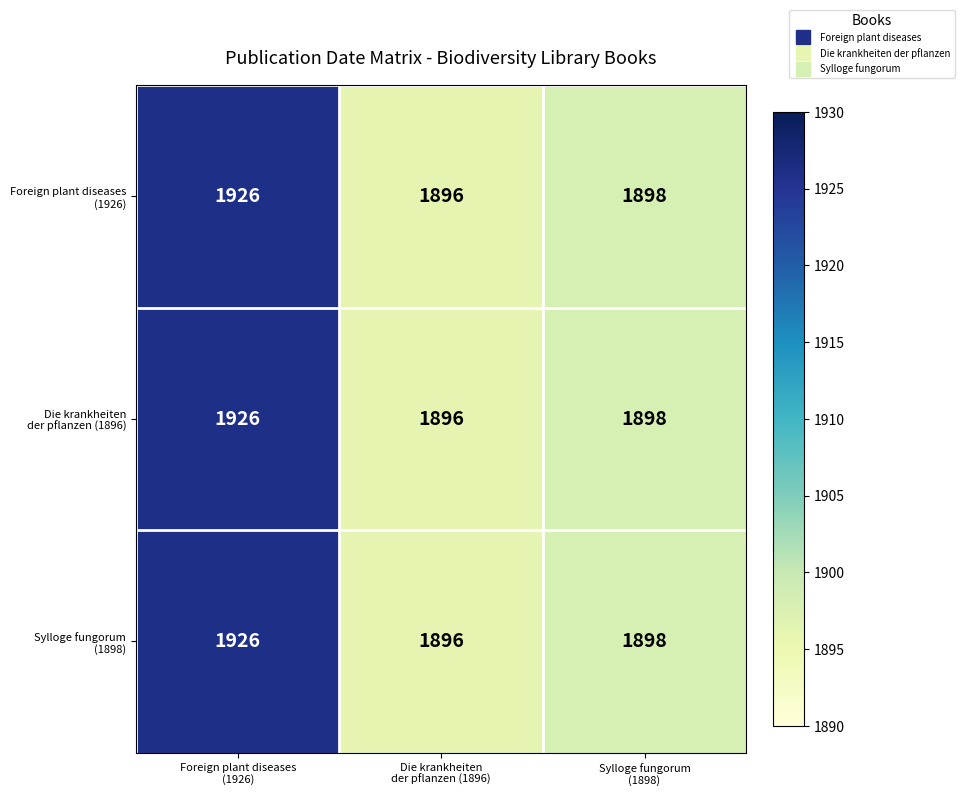

What is the maximum value shown in the chart?

1926